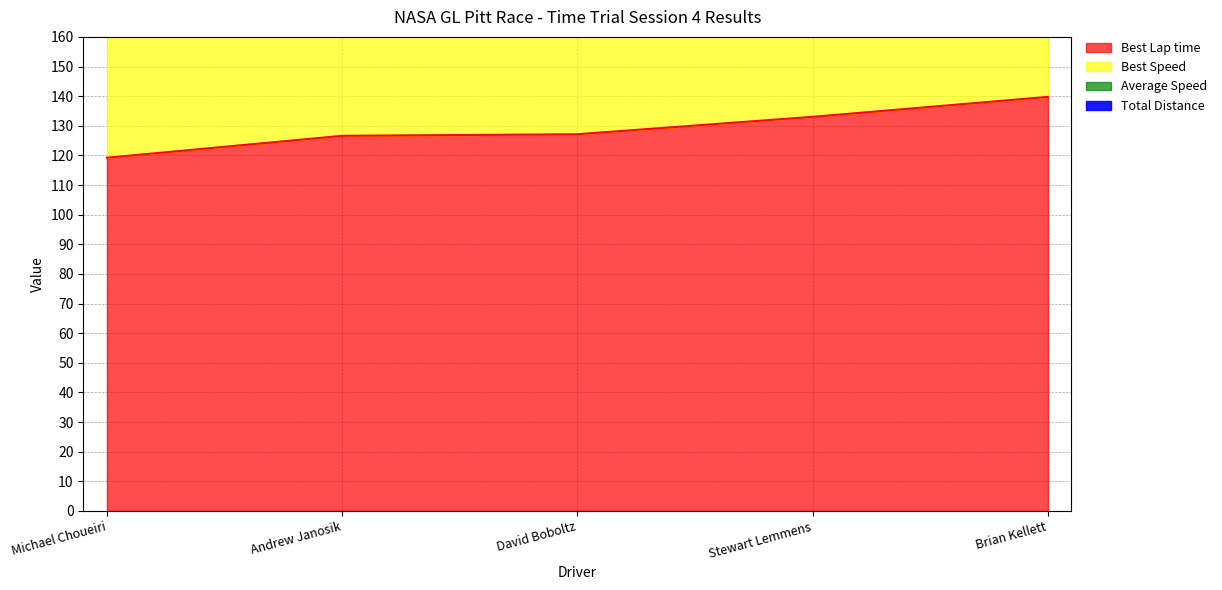

True or false: Best Speed has more than 2 interior local peaks.

False